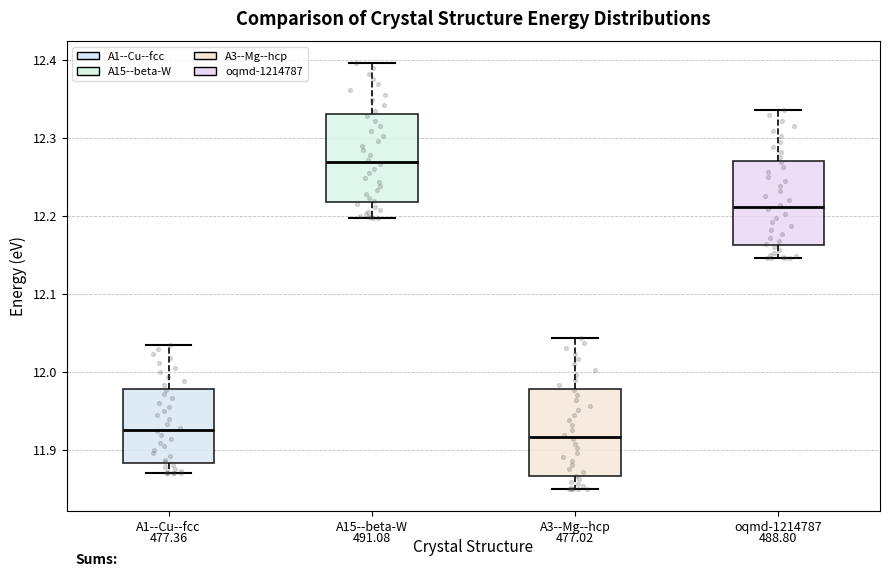

Where does the lower whisker of the box for A1--Cu--fcc end on the y-axis? The values are not printed on the chart, so give them approximately, as read against the axis.

11.87